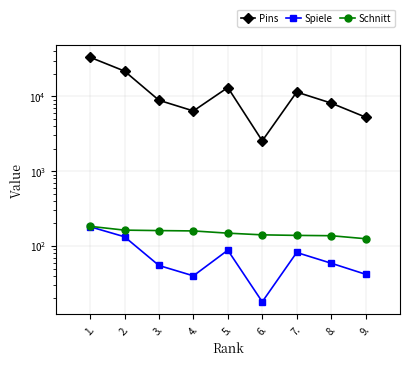

True or false: Schnitt has more than 2 interior local peaks.

False